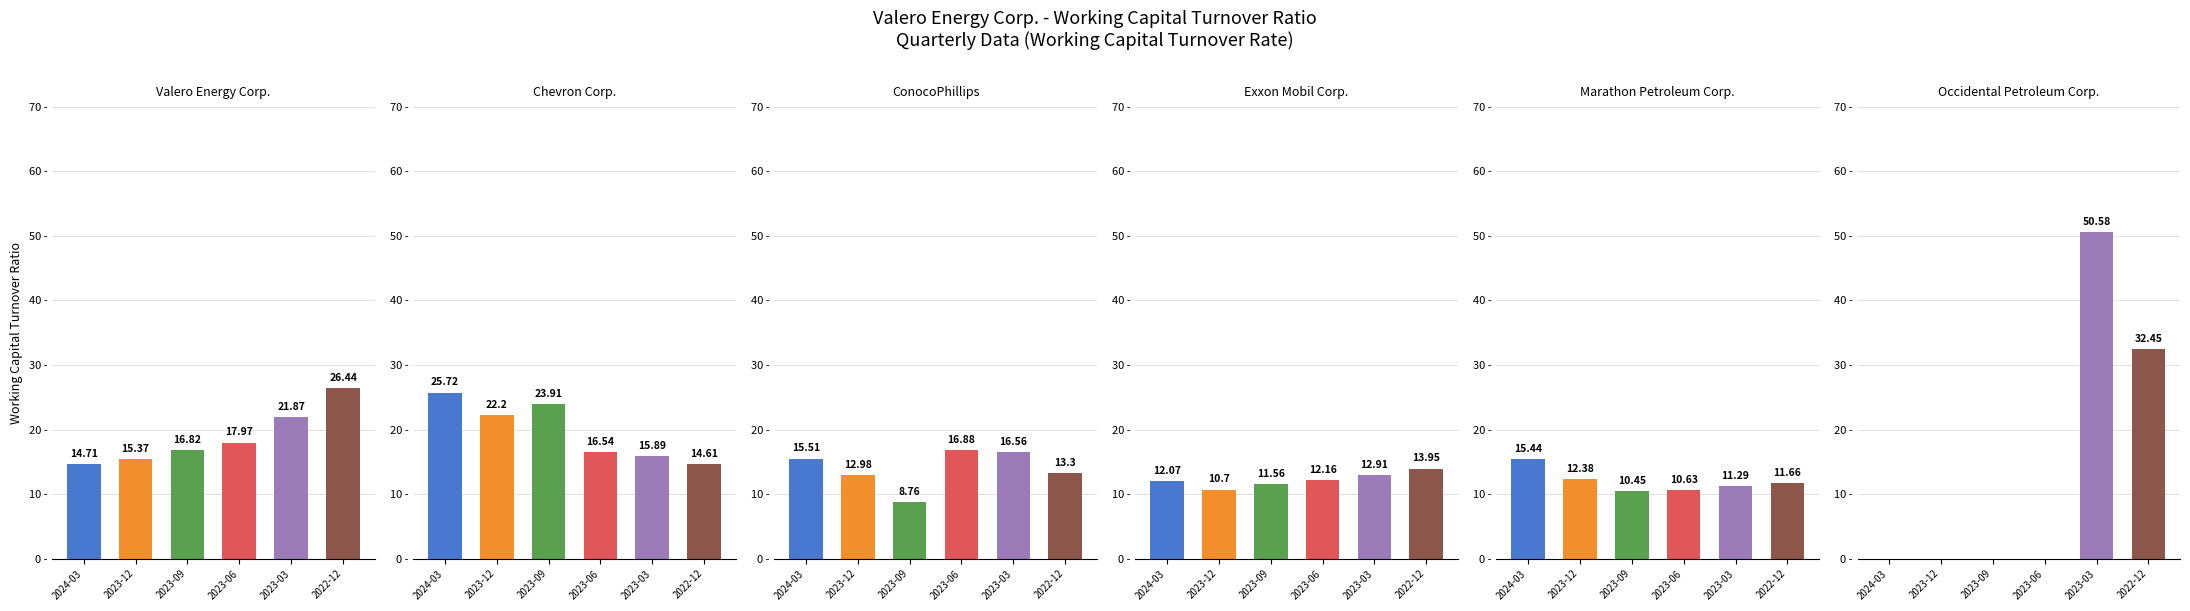

At which category is the sum across all series the highest?

2023-03